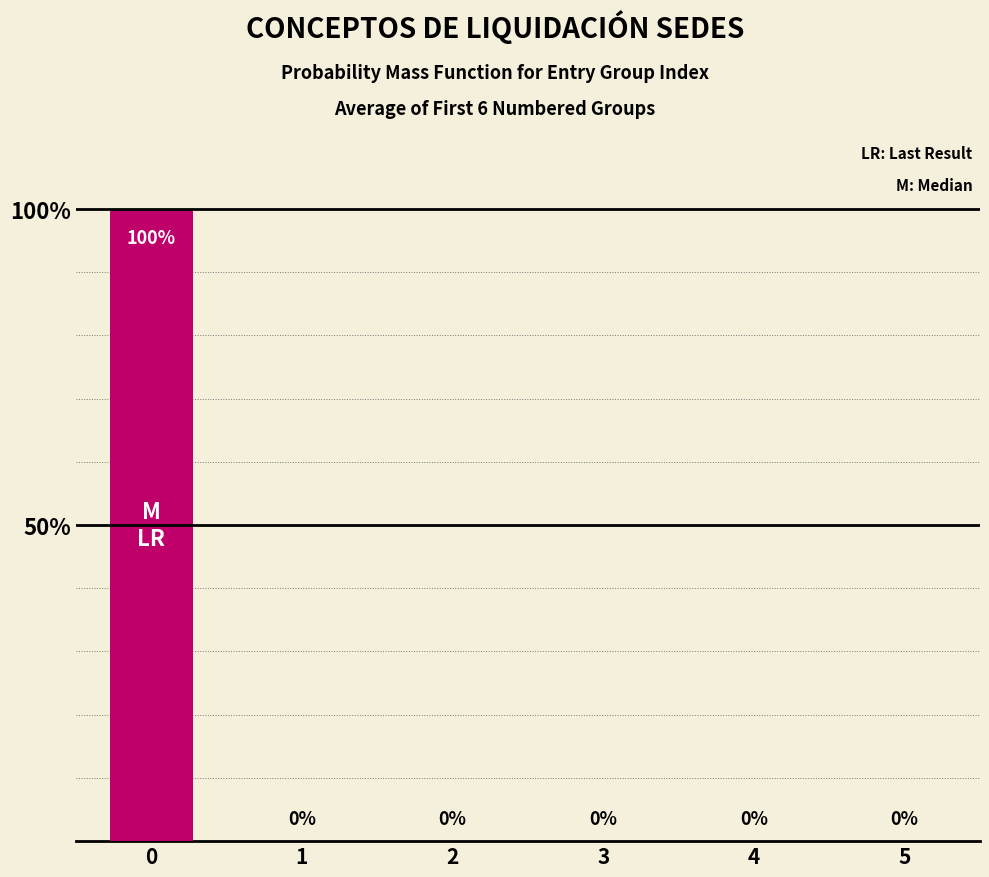

Does the chart contain stacked bars?

No